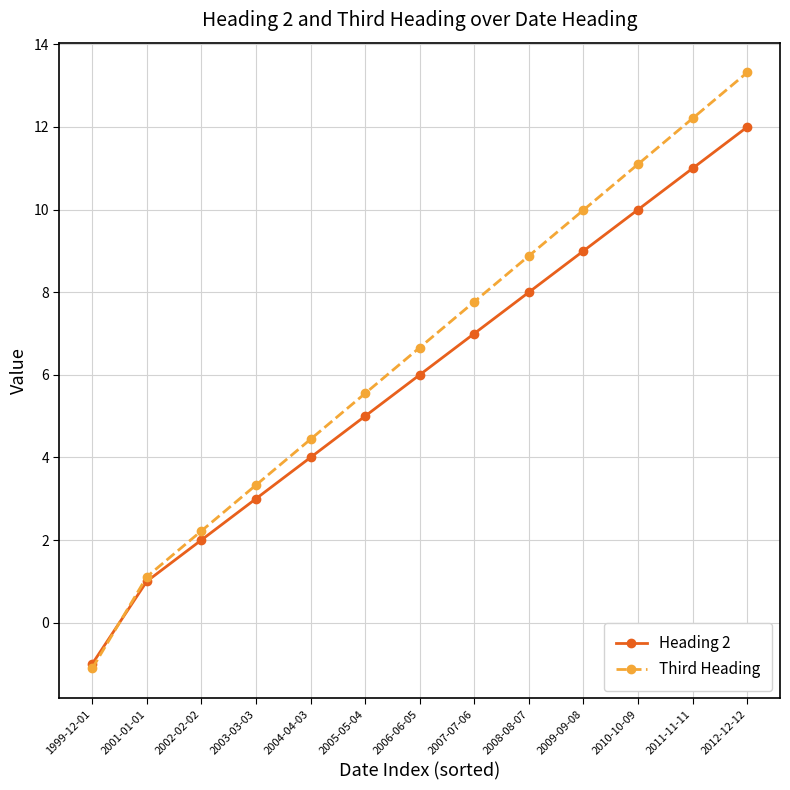

Read the Heading 2 value at 2005-05-04.

5.0